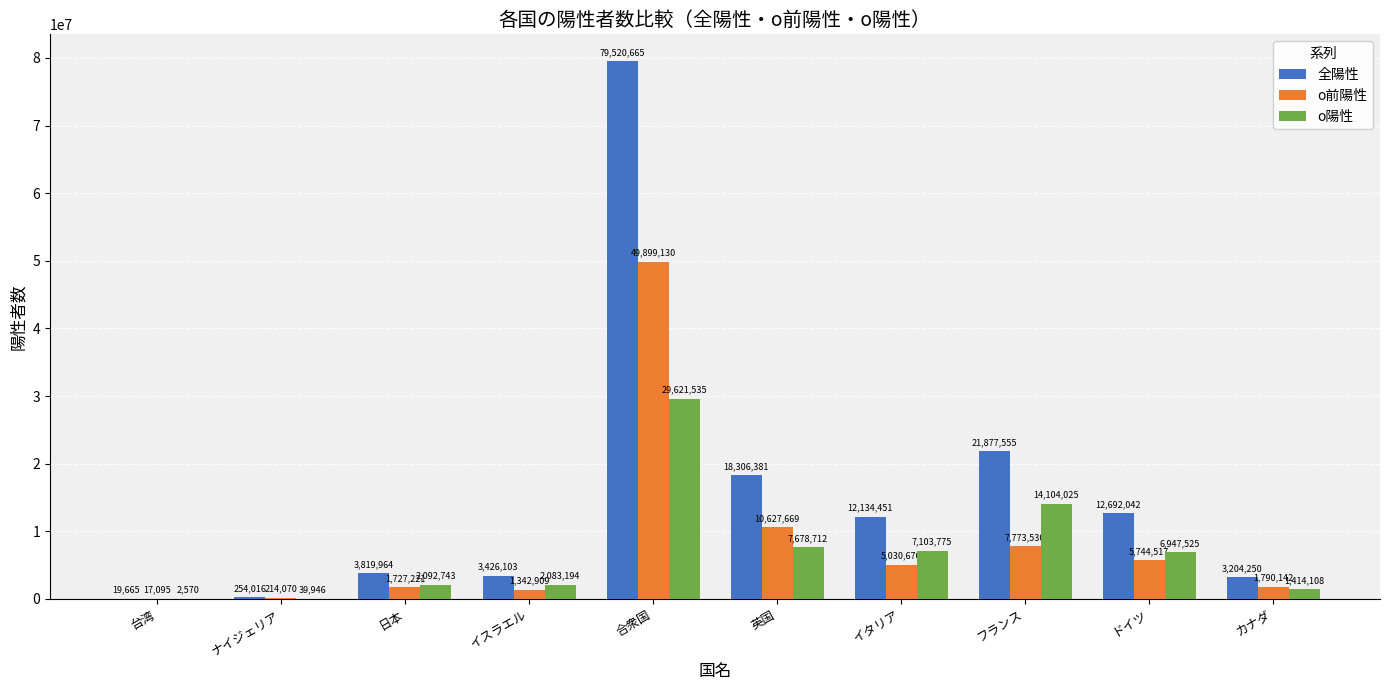

Is the value of ο陽性 at 日本 greater than the value of 全陽性 at 日本?

No